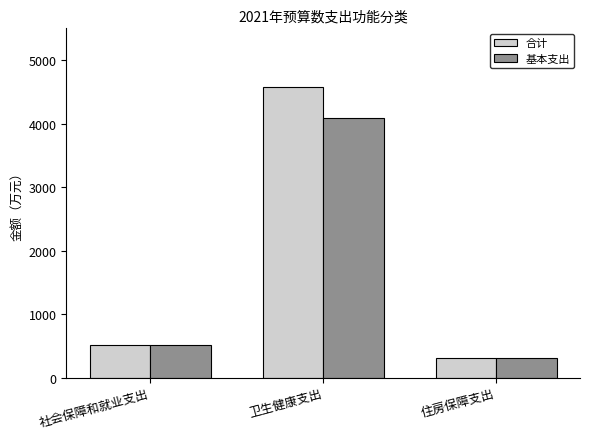

How many groups of bars are there?

3